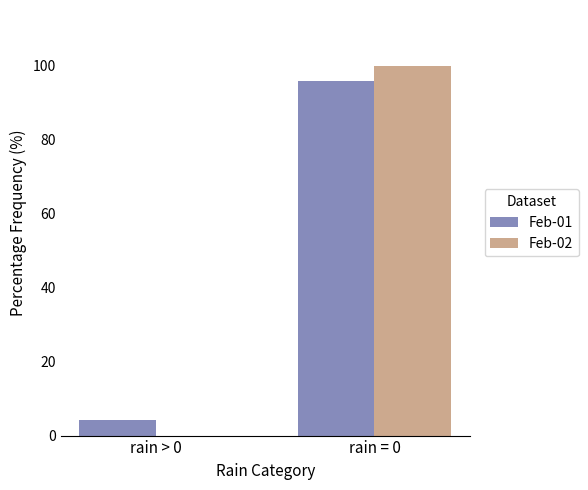

The Feb-02 series shows -66.5 at rain > 0. True or false?

False